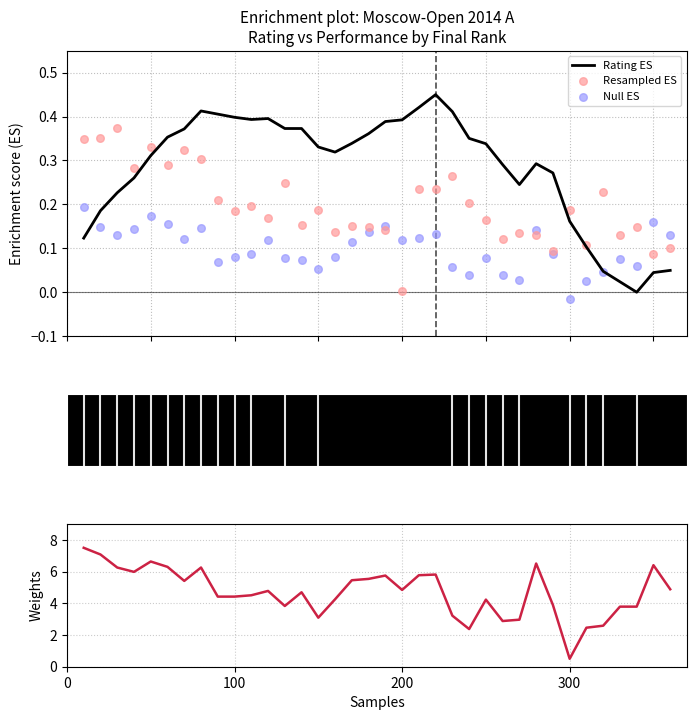

Which series reaches the maximum Y coordinate?

Weights